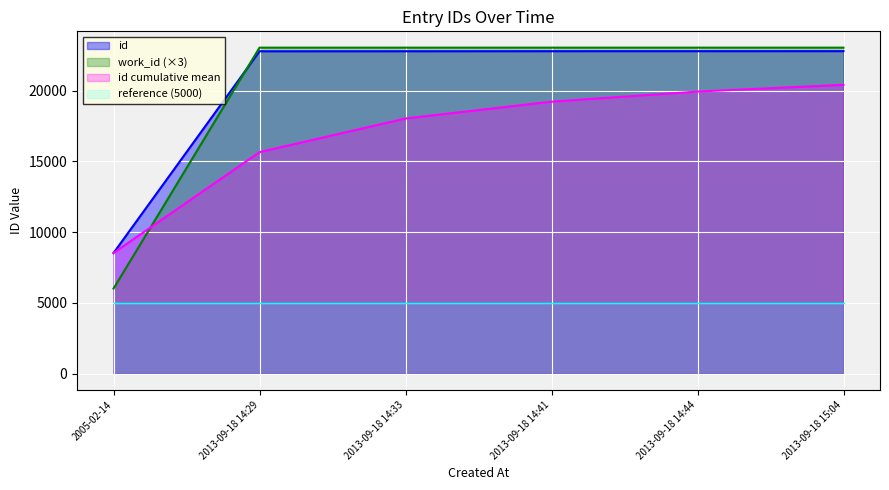

What is the smallest value displayed?

5000.0